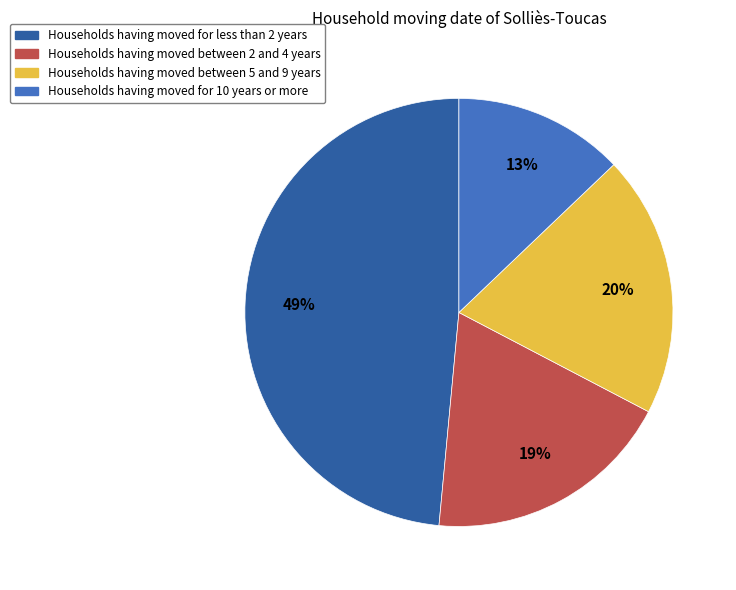

Is there a majority slice in this chart?

No